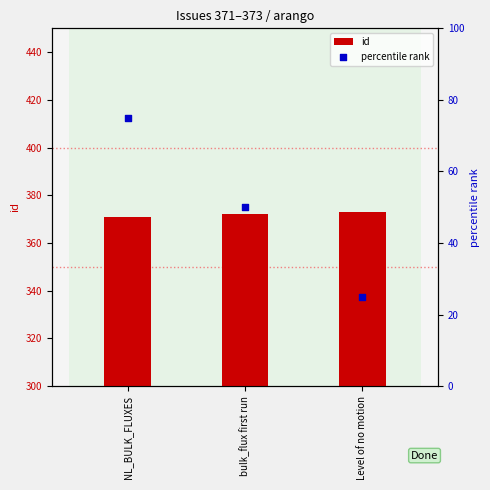

What are all the series names shown in the legend?

id, percentile rank